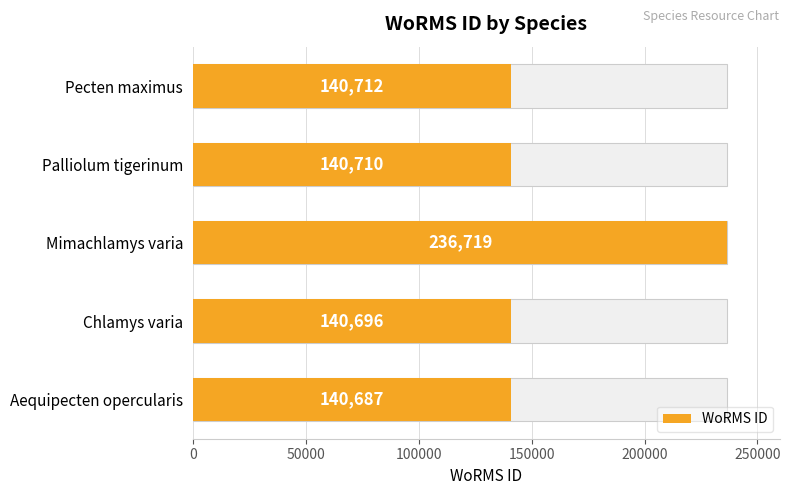

What is the value of the 3rd bar from the left?

236719